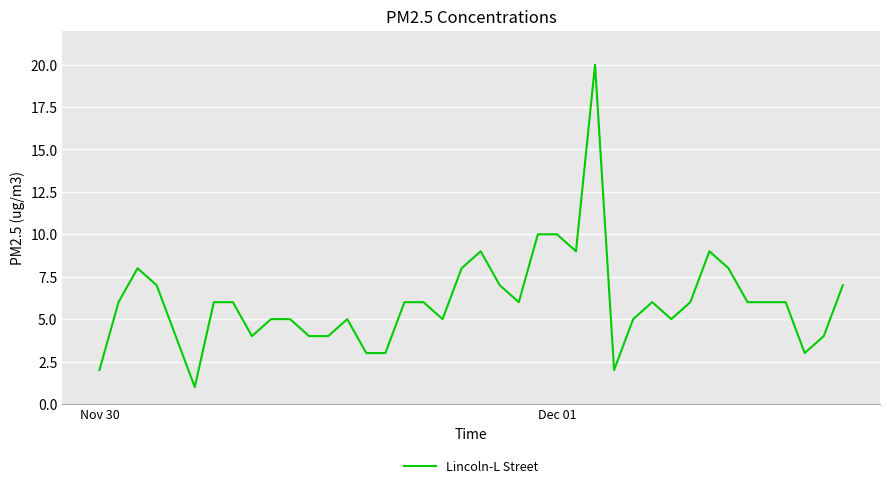

What is the difference between the maximum and minimum values?

19